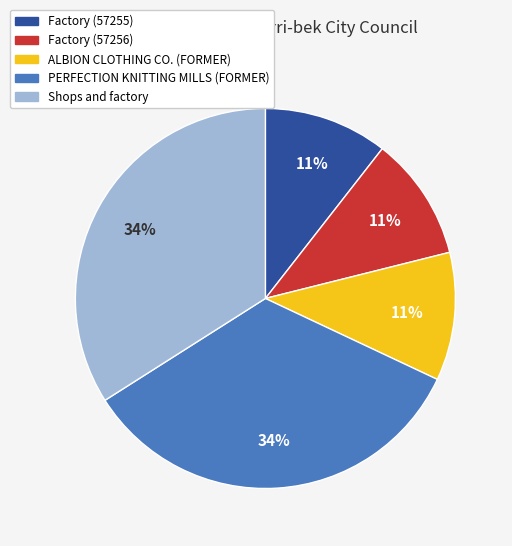

Count the number of slices in the pie.

5